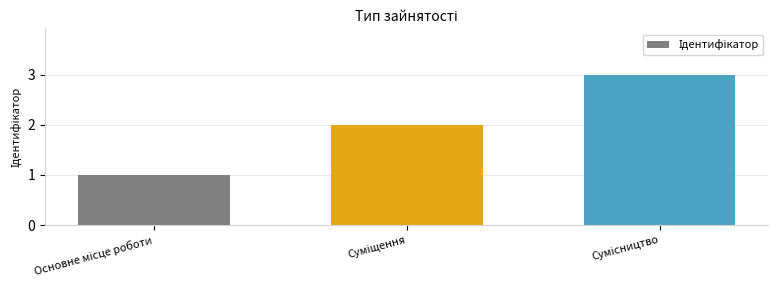

How many data points are less than 2?

1